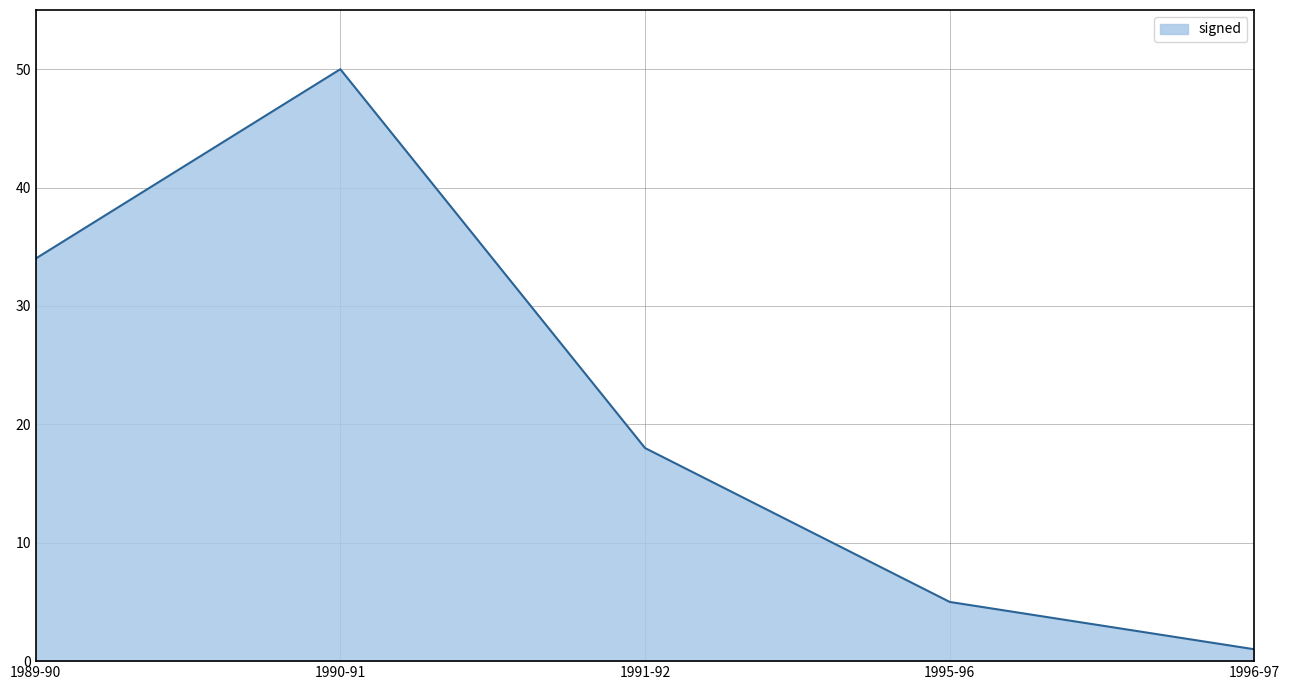

How many interior local peaks (higher than both neighbors) does the data have?

1